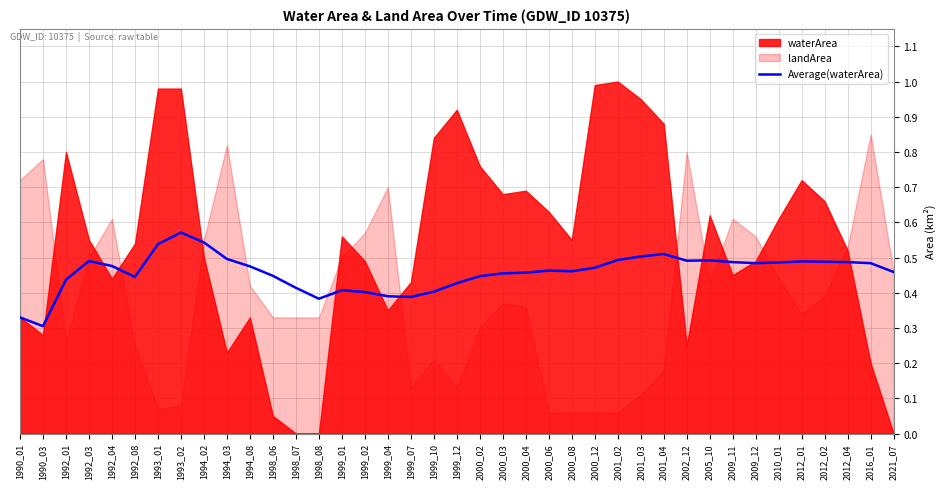

What is the difference between the maximum and minimum values?

0.3